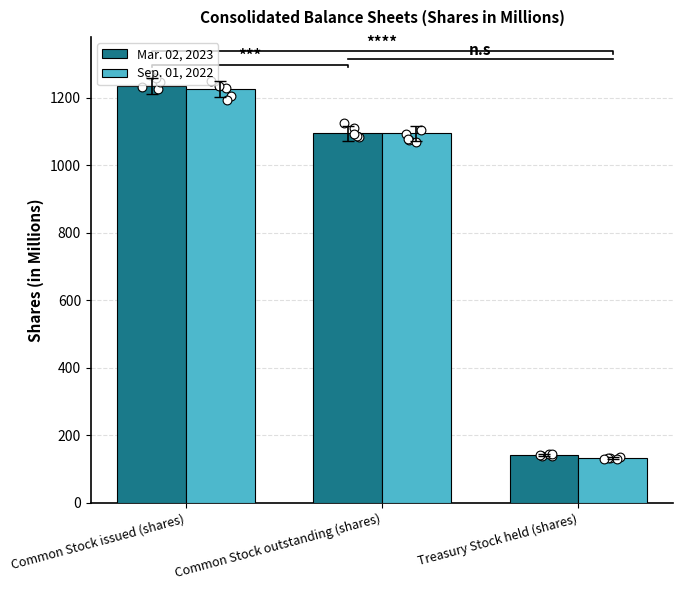

Which series has the largest Y range (max minus min)?

Mar. 02, 2023